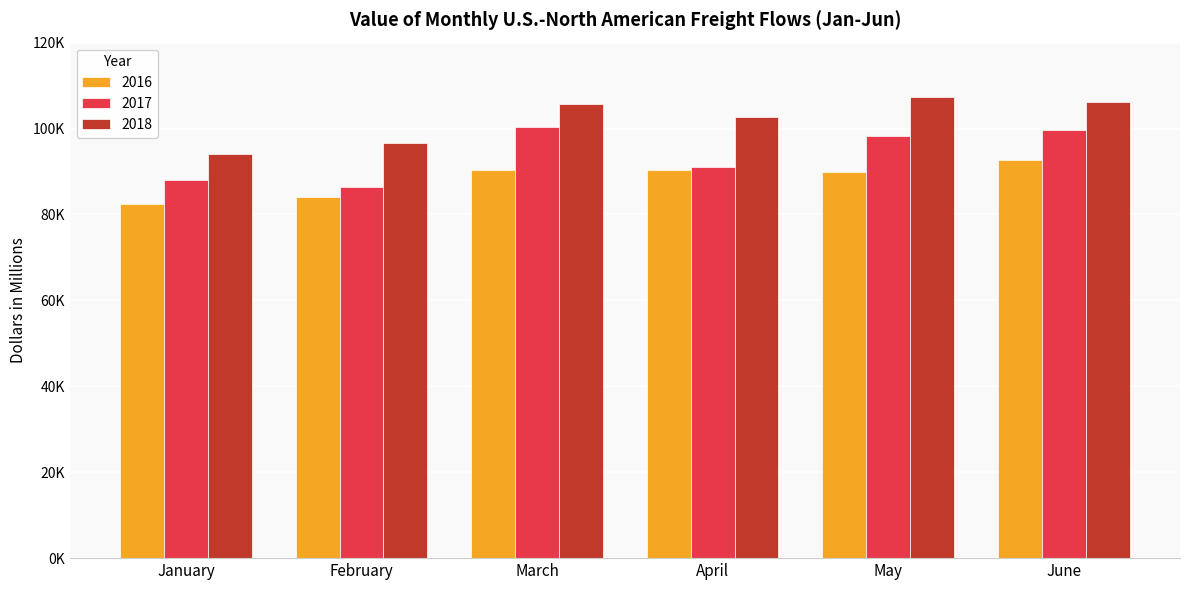

Are the bars grouped side by side (vs. stacked)?

Yes